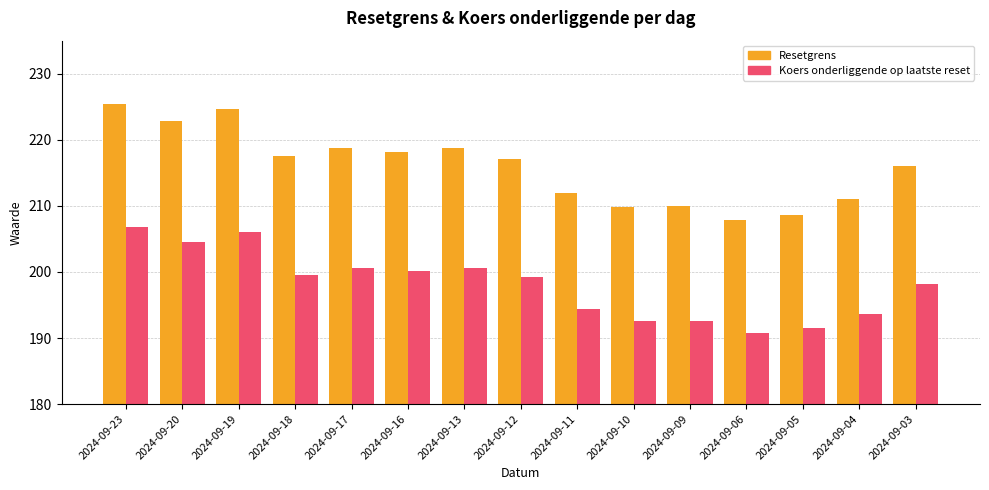

Is the value of Koers onderliggende op laatste reset at 2024-09-03 greater than the value of Resetgrens at 2024-09-17?

No